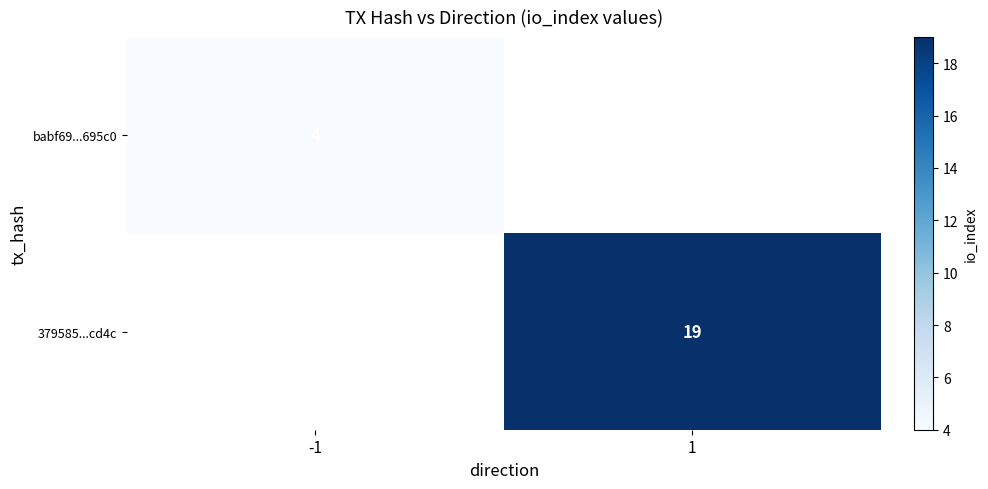

What is the minimum value shown in the chart?

4.0